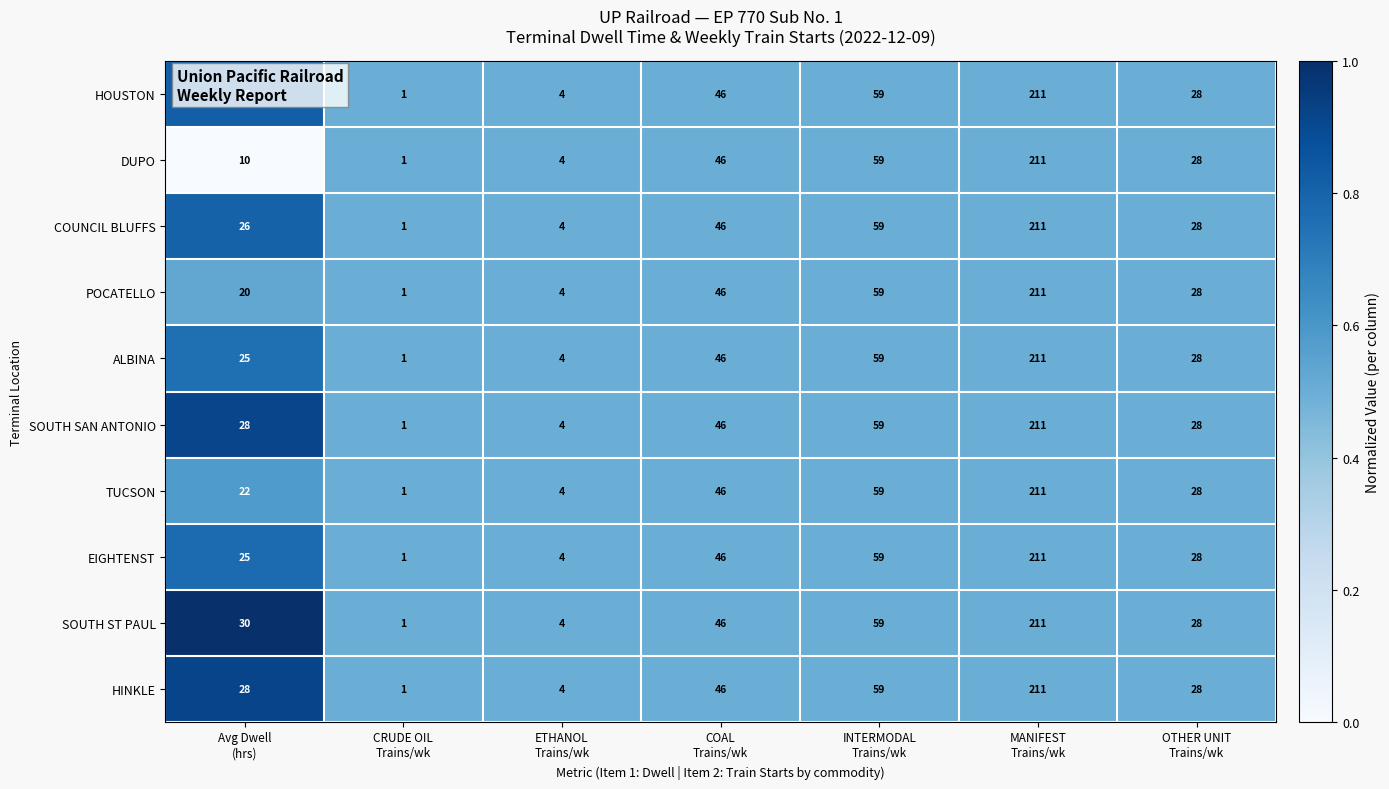

What is the maximum value for ALBINA?

211